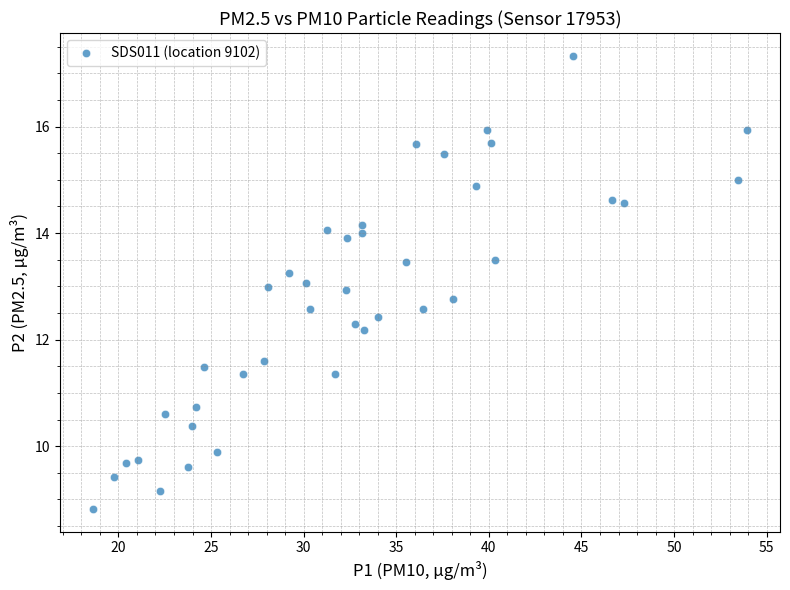

What is the range of X values (max minus min)?

35.4